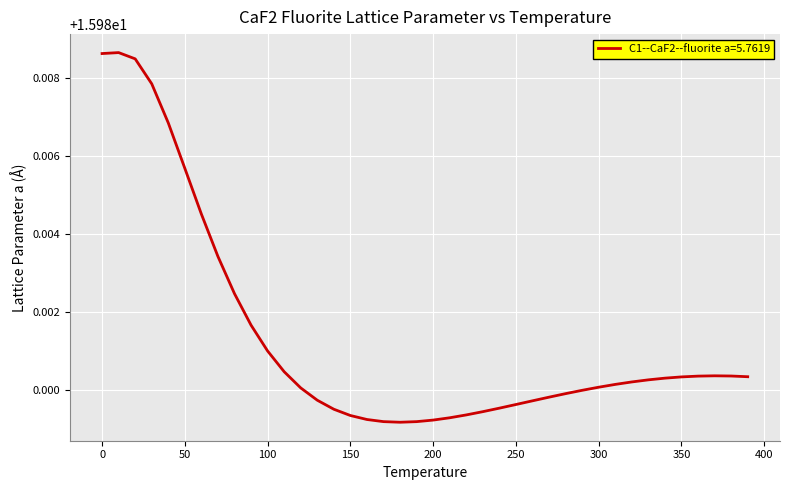

Which label corresponds to the smallest value in the chart?

180.0